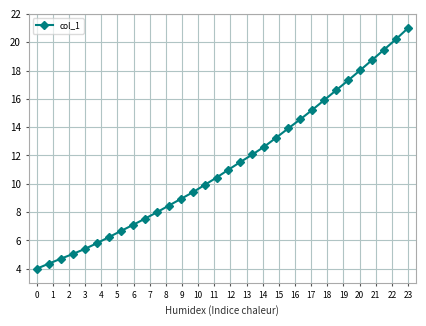

How many data points are less than 10?

15